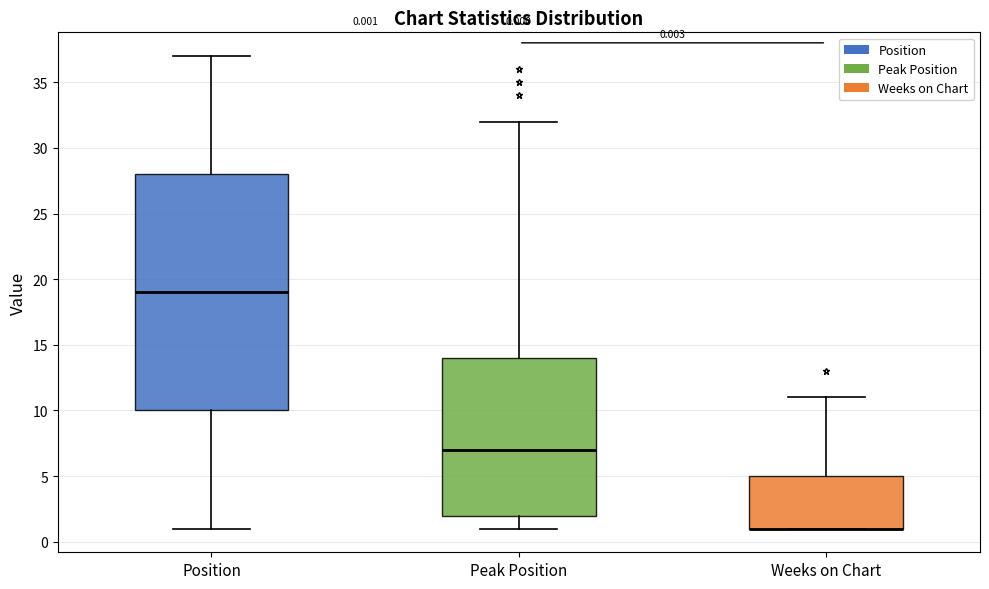

Comparing the boxes themselves (not the whiskers), which one is the tallest?

Position